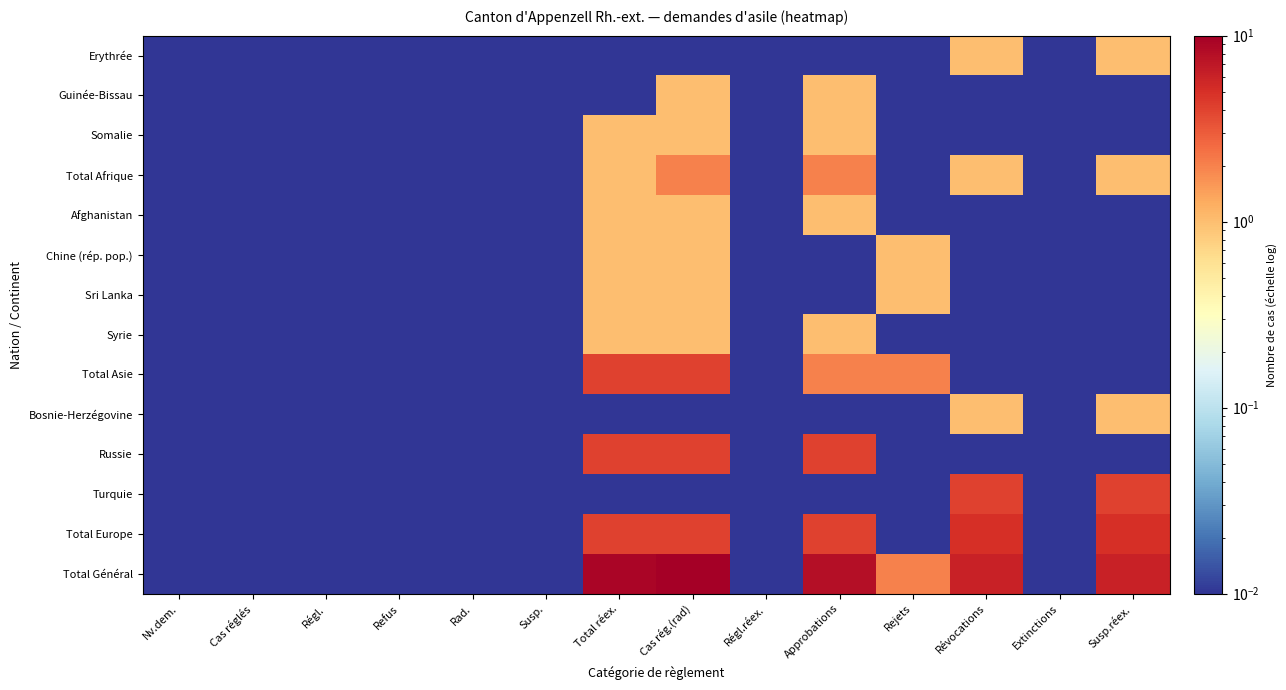

Reading left to right, transcribe all the data shown in this chart.

Erythrée: Nv.dem.=0.0	Cas réglés=0.0	Régl.=0.0	Refus=0.0	Rad.=0.0	Susp.=0.0	Total réex.=0.0	Cas rég.(rad)=0.0	Régl.réex.=0.0	Approbations=0.0	Rejets=0.0	Révocations=1.0	Extinctions=0.0	Susp.réex.=1.0
Guinée-Bissau: Nv.dem.=0.0	Cas réglés=0.0	Régl.=0.0	Refus=0.0	Rad.=0.0	Susp.=0.0	Total réex.=0.0	Cas rég.(rad)=1.0	Régl.réex.=0.0	Approbations=1.0	Rejets=0.0	Révocations=0.0	Extinctions=0.0	Susp.réex.=0.0
Somalie: Nv.dem.=0.0	Cas réglés=0.0	Régl.=0.0	Refus=0.0	Rad.=0.0	Susp.=0.0	Total réex.=1.0	Cas rég.(rad)=1.0	Régl.réex.=0.0	Approbations=1.0	Rejets=0.0	Révocations=0.0	Extinctions=0.0	Susp.réex.=0.0
Total Afrique: Nv.dem.=0.0	Cas réglés=0.0	Régl.=0.0	Refus=0.0	Rad.=0.0	Susp.=0.0	Total réex.=1.0	Cas rég.(rad)=2.0	Régl.réex.=0.0	Approbations=2.0	Rejets=0.0	Révocations=1.0	Extinctions=0.0	Susp.réex.=1.0
Afghanistan: Nv.dem.=0.0	Cas réglés=0.0	Régl.=0.0	Refus=0.0	Rad.=0.0	Susp.=0.0	Total réex.=1.0	Cas rég.(rad)=1.0	Régl.réex.=0.0	Approbations=1.0	Rejets=0.0	Révocations=0.0	Extinctions=0.0	Susp.réex.=0.0
Chine (rép. pop.): Nv.dem.=0.0	Cas réglés=0.0	Régl.=0.0	Refus=0.0	Rad.=0.0	Susp.=0.0	Total réex.=1.0	Cas rég.(rad)=1.0	Régl.réex.=0.0	Approbations=0.0	Rejets=1.0	Révocations=0.0	Extinctions=0.0	Susp.réex.=0.0
Sri Lanka: Nv.dem.=0.0	Cas réglés=0.0	Régl.=0.0	Refus=0.0	Rad.=0.0	Susp.=0.0	Total réex.=1.0	Cas rég.(rad)=1.0	Régl.réex.=0.0	Approbations=0.0	Rejets=1.0	Révocations=0.0	Extinctions=0.0	Susp.réex.=0.0
Syrie: Nv.dem.=0.0	Cas réglés=0.0	Régl.=0.0	Refus=0.0	Rad.=0.0	Susp.=0.0	Total réex.=1.0	Cas rég.(rad)=1.0	Régl.réex.=0.0	Approbations=1.0	Rejets=0.0	Révocations=0.0	Extinctions=0.0	Susp.réex.=0.0
Total Asie: Nv.dem.=0.0	Cas réglés=0.0	Régl.=0.0	Refus=0.0	Rad.=0.0	Susp.=0.0	Total réex.=4.0	Cas rég.(rad)=4.0	Régl.réex.=0.0	Approbations=2.0	Rejets=2.0	Révocations=0.0	Extinctions=0.0	Susp.réex.=0.0
Bosnie-Herzégovine: Nv.dem.=0.0	Cas réglés=0.0	Régl.=0.0	Refus=0.0	Rad.=0.0	Susp.=0.0	Total réex.=0.0	Cas rég.(rad)=0.0	Régl.réex.=0.0	Approbations=0.0	Rejets=0.0	Révocations=1.0	Extinctions=0.0	Susp.réex.=1.0
Russie: Nv.dem.=0.0	Cas réglés=0.0	Régl.=0.0	Refus=0.0	Rad.=0.0	Susp.=0.0	Total réex.=4.0	Cas rég.(rad)=4.0	Régl.réex.=0.0	Approbations=4.0	Rejets=0.0	Révocations=0.0	Extinctions=0.0	Susp.réex.=0.0
Turquie: Nv.dem.=0.0	Cas réglés=0.0	Régl.=0.0	Refus=0.0	Rad.=0.0	Susp.=0.0	Total réex.=0.0	Cas rég.(rad)=0.0	Régl.réex.=0.0	Approbations=0.0	Rejets=0.0	Révocations=4.0	Extinctions=0.0	Susp.réex.=4.0
Total Europe: Nv.dem.=0.0	Cas réglés=0.0	Régl.=0.0	Refus=0.0	Rad.=0.0	Susp.=0.0	Total réex.=4.0	Cas rég.(rad)=4.0	Régl.réex.=0.0	Approbations=4.0	Rejets=0.0	Révocations=5.0	Extinctions=0.0	Susp.réex.=5.0
Total Général: Nv.dem.=0.0	Cas réglés=0.0	Régl.=0.0	Refus=0.0	Rad.=0.0	Susp.=0.0	Total réex.=9.0	Cas rég.(rad)=10.0	Régl.réex.=0.0	Approbations=8.0	Rejets=2.0	Révocations=6.0	Extinctions=0.0	Susp.réex.=6.0